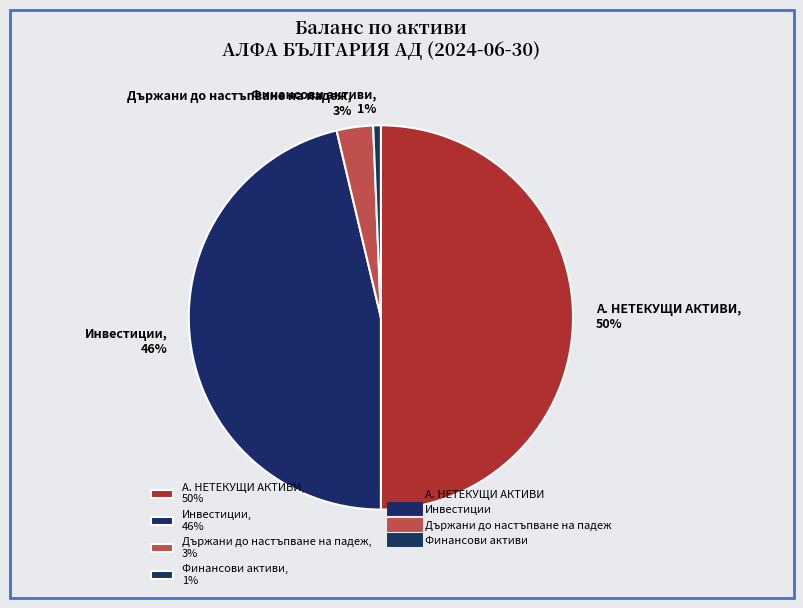

True or false: А. НЕТЕКУЩИ АКТИВИ accounts for 63% of the total.

False